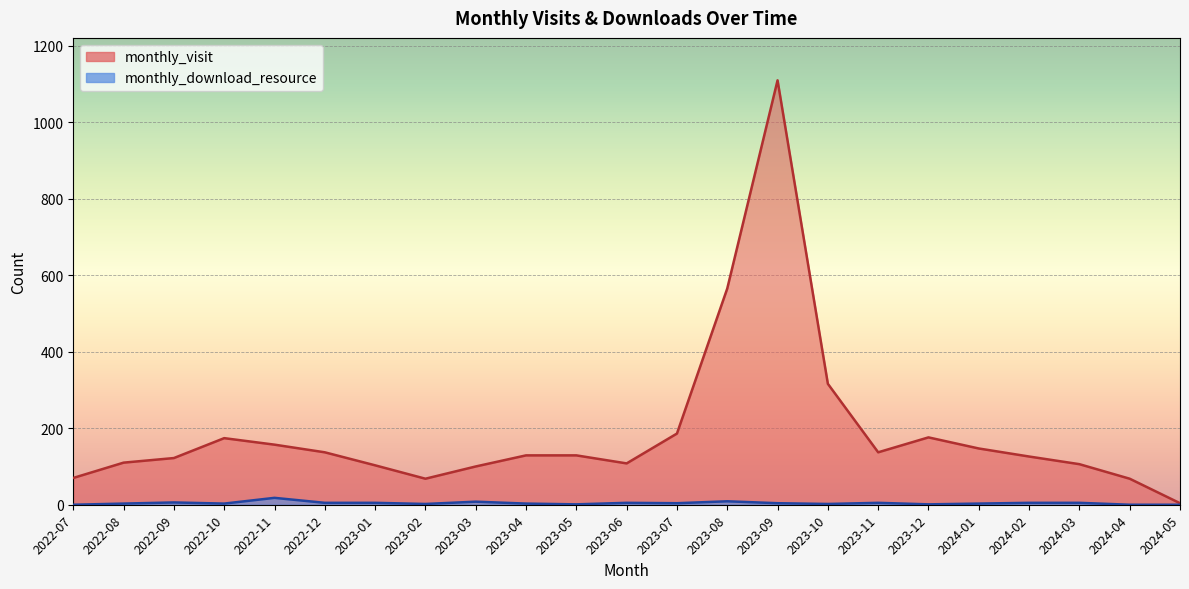

How many interior local valleys does the monthly_download_resource series have?

6